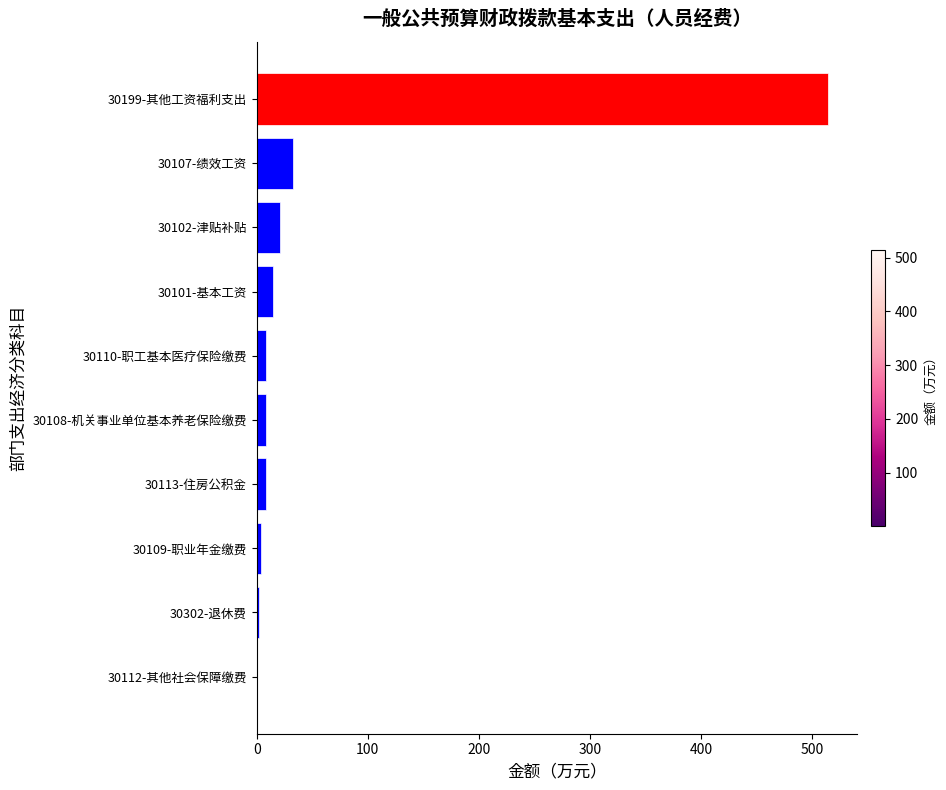

What is the sum of all values?

614.4